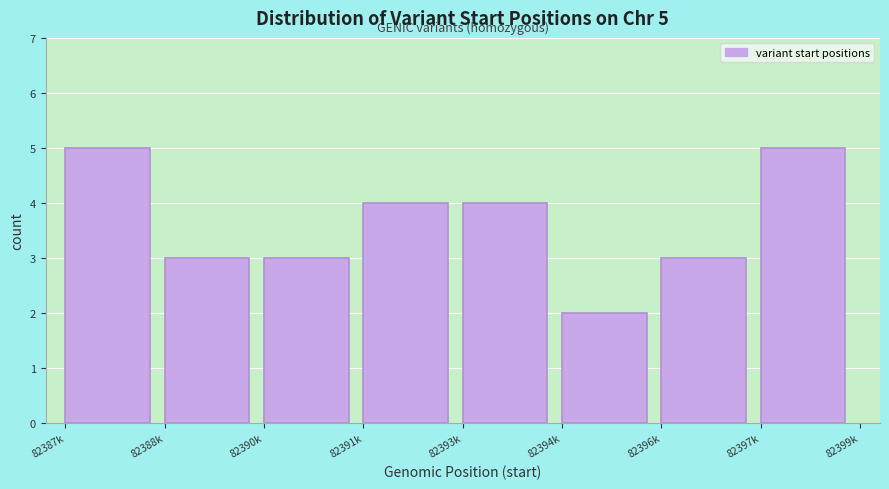

Reading right to left, transcribe all the data shown in this chart.

5	3	2	4	4	3	3	5